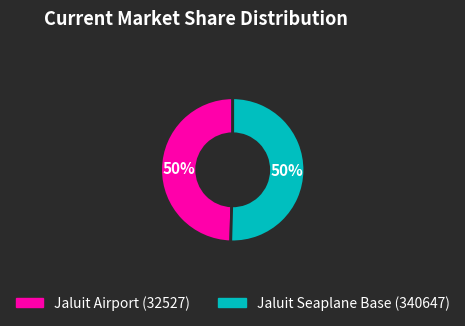

To the nearest percent, what is the combined percentage of Jaluit Airport (32527) and Jaluit Seaplane Base (340647)?

100%